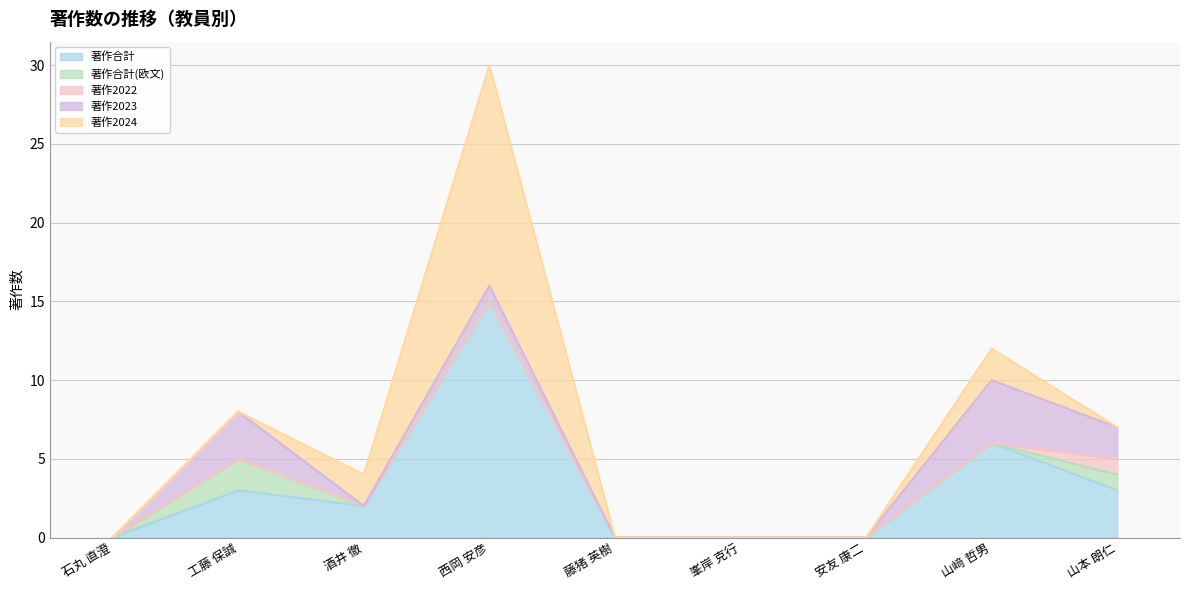

Rank the series at 石丸 直澄 from lowest to highest value.

著作合計, 著作合計(欧文), 著作2022, 著作2023, 著作2024